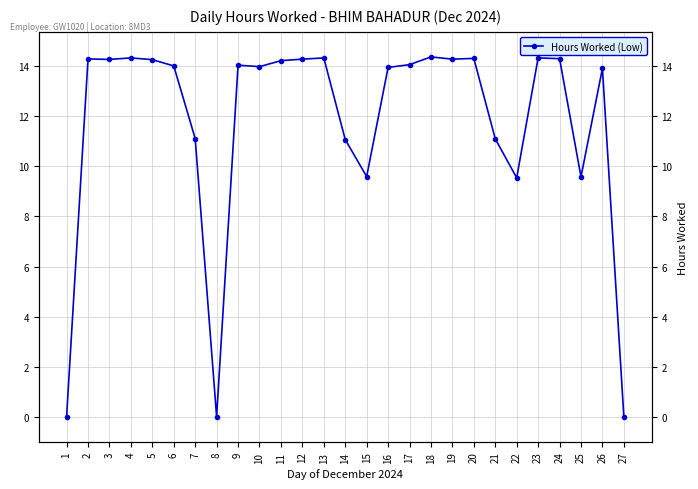

Reading left to right, list all the values displayed in this chart.

1=0.0	2=14.3	3=14.3	4=14.3	5=14.3	6=14.0	7=11.1	8=0.0	9=14.0	10=14.0	11=14.2	12=14.3	13=14.3	14=11.1	15=9.6	16=13.9	17=14.1	18=14.4	19=14.3	20=14.3	21=11.1	22=9.5	23=14.3	24=14.3	25=9.6	26=13.9	27=0.0